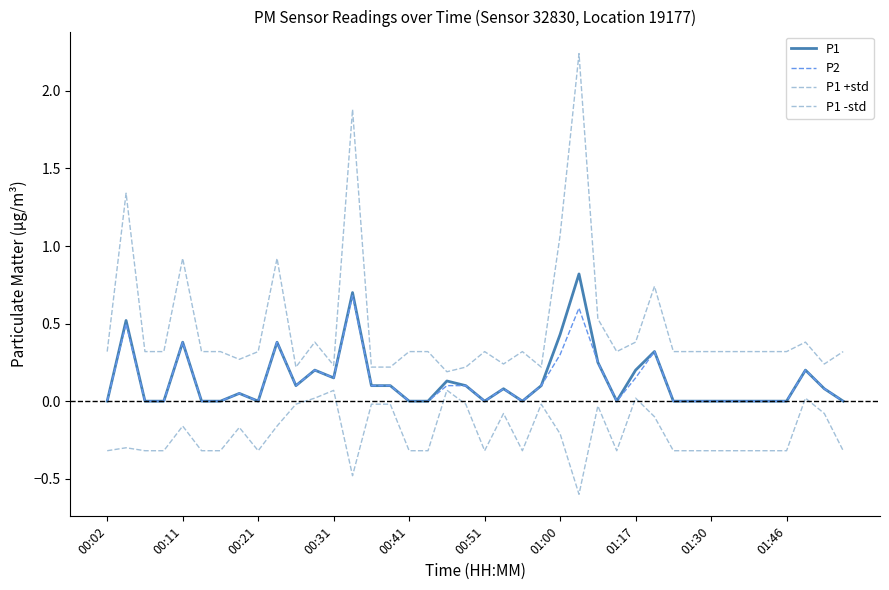

List the labels in order of P1 -std value, smallest first.

25, 13, 00:02, 00:21, 00:31, 00:51, 01:00, 01:30, 16, 17, 20, 22, 27, 30, 31, 32, 33, 34, 35, 36, 39, 00:11, 24, 01:17, 00:41, 01:46, 29, 21, 38, 26, 10, 14, 15, 19, 23, 11, 28, 37, 12, 18